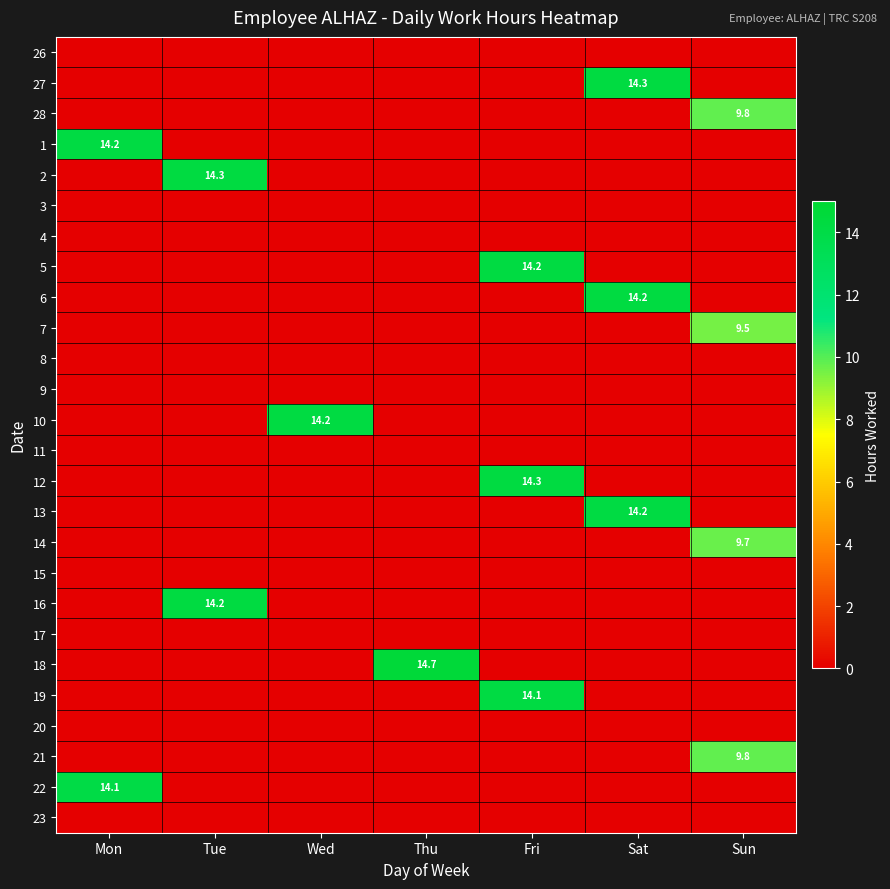

The 28 series shows 9.8 at Sun. True or false?

True